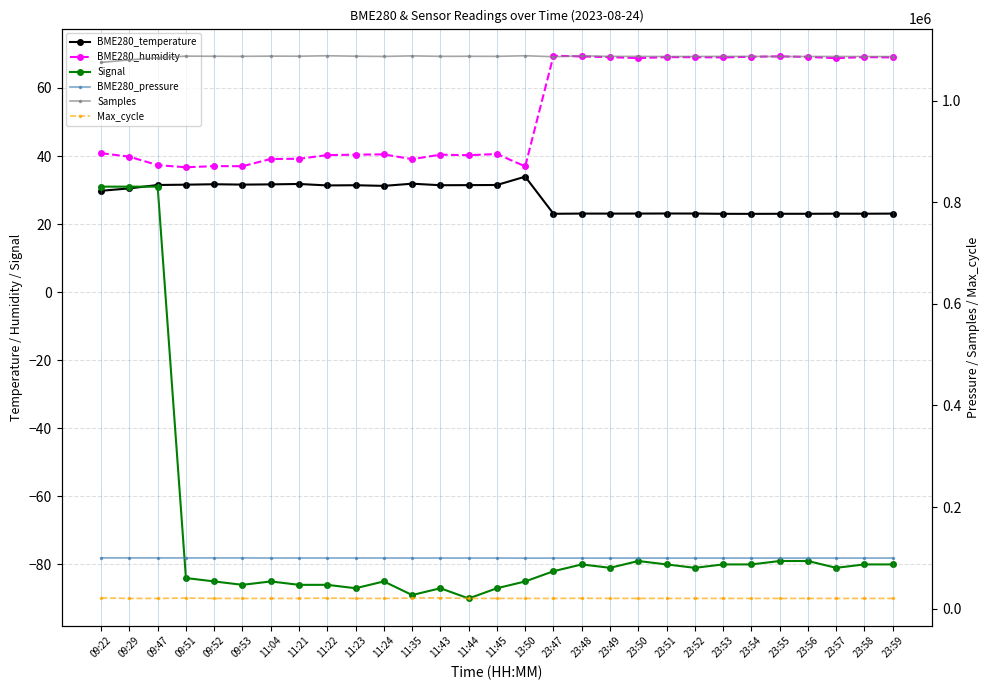

Where does the BME280_humidity series first go above 40?

09:22